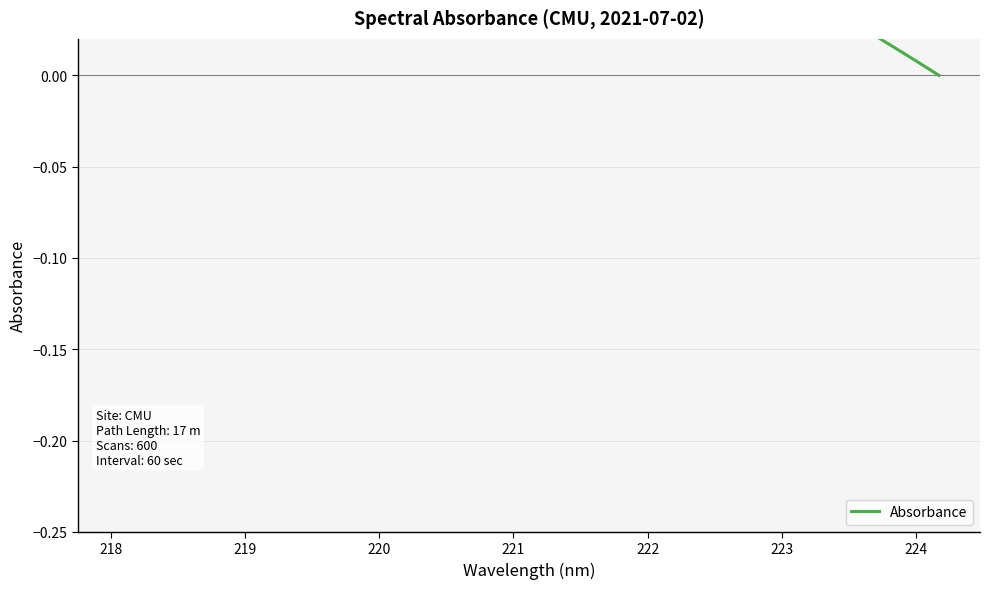

What is the difference between the second highest and second lowest values?

0.2